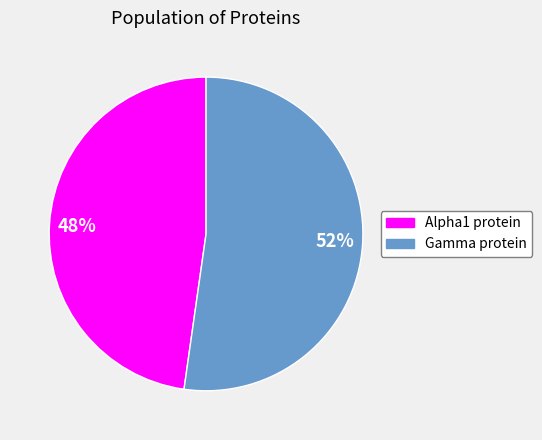

What is the ratio of the value at 52% to the value at 48%?

1.1